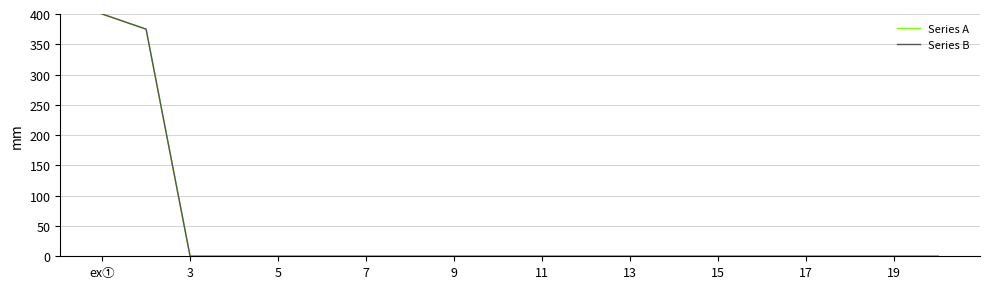

Is this an area chart (filled region under the line)?

No